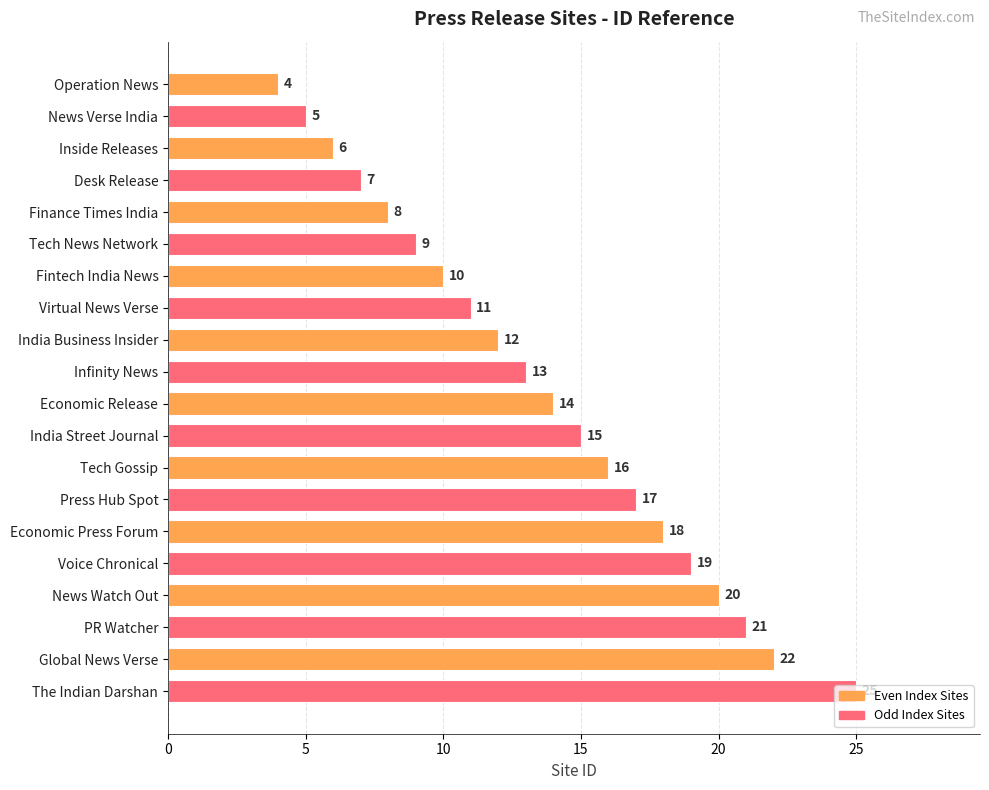

At which label is the value closest to 14?

Economic Release